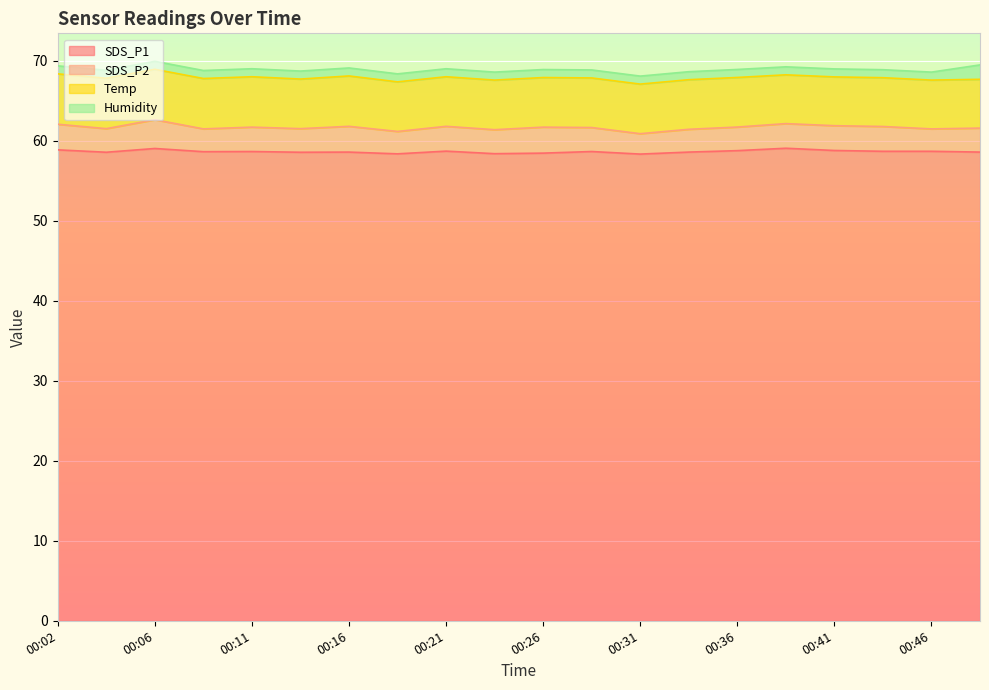

True or false: SDS_P2 and SDS_P1 intersect in this chart.

False